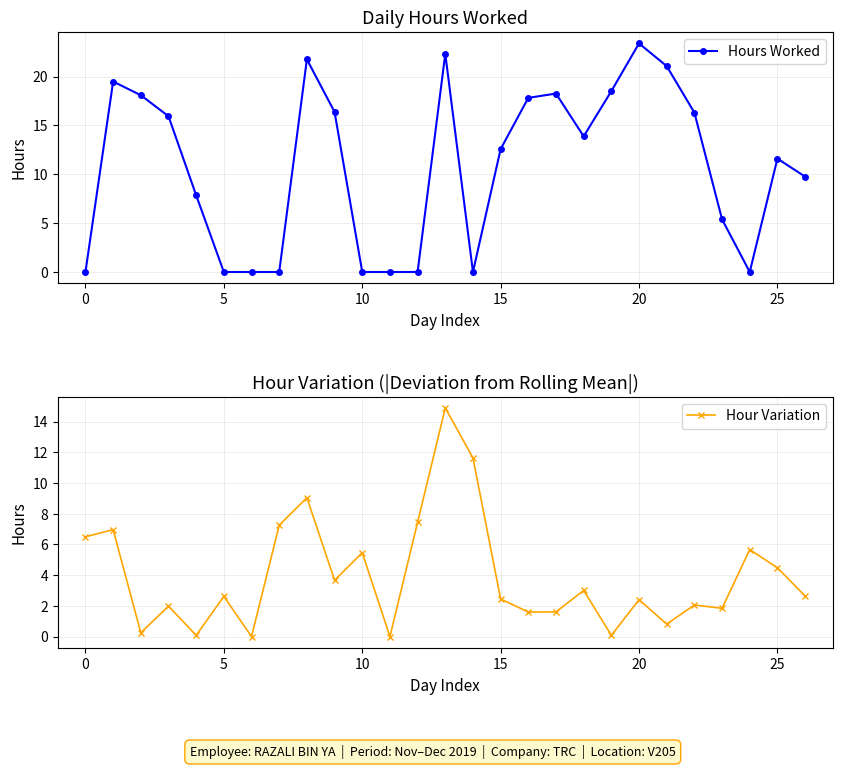

Which category has the highest value across all series?

20